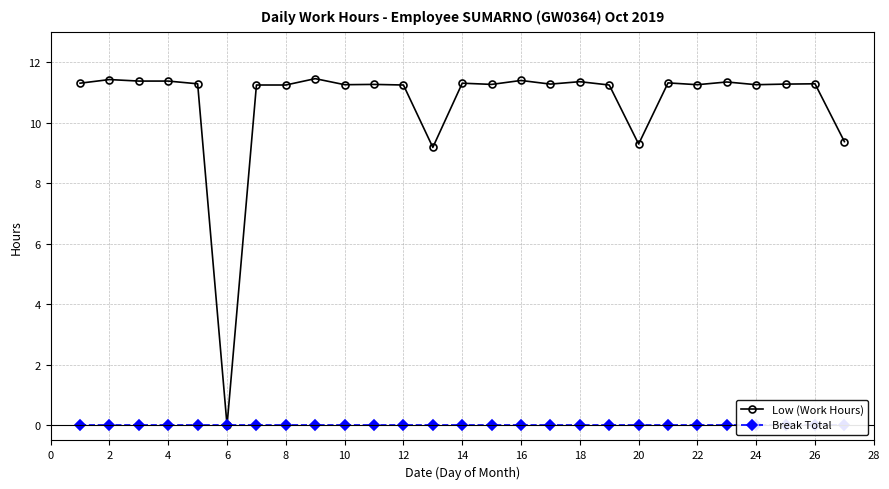

Which series has the largest total across all categories?

Low (Work Hours)